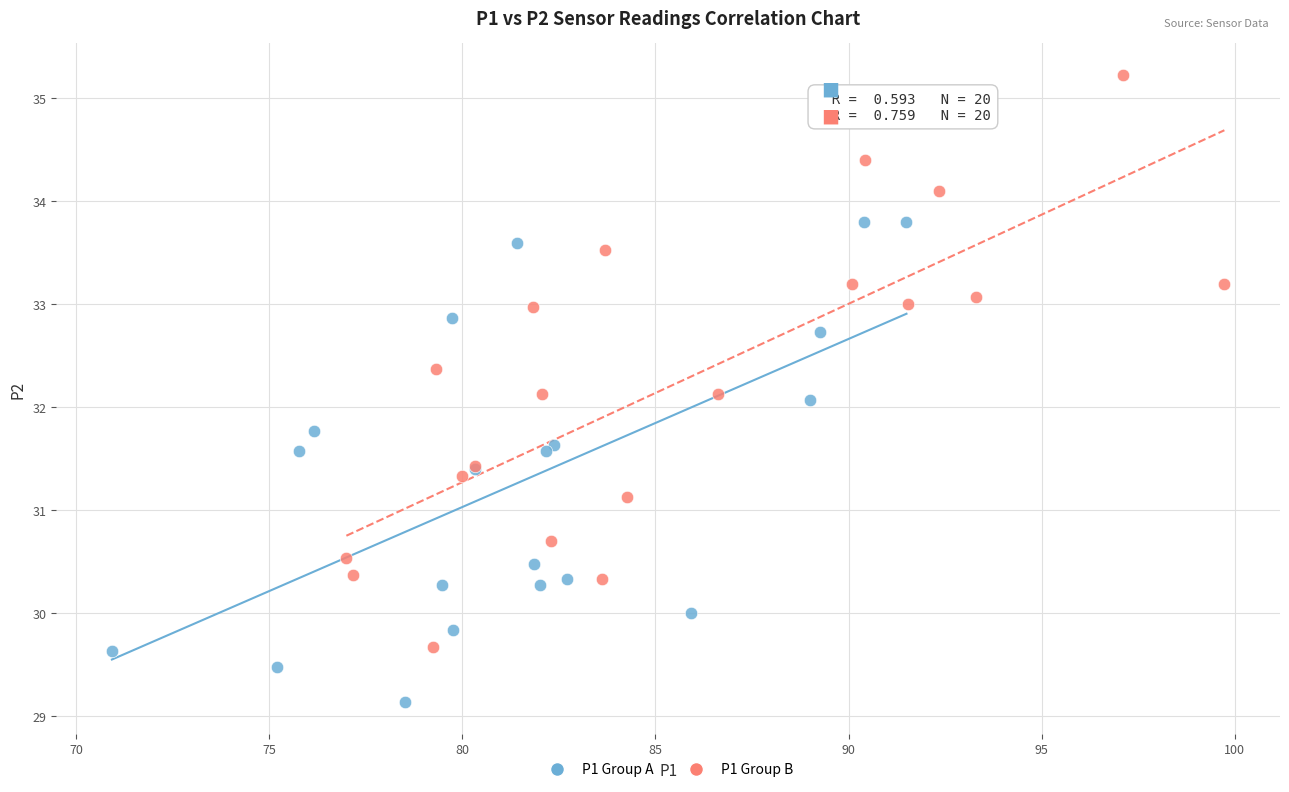

Which series reaches the maximum Y coordinate?

P1 Group B